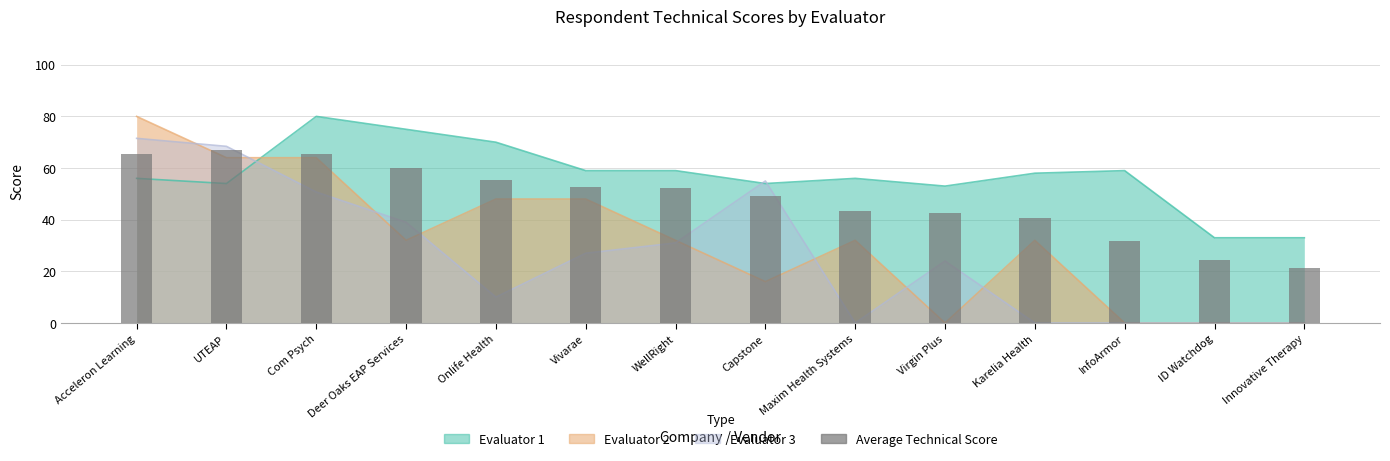

List the labels in order of value, largest first.

UTEAP, Acceleron Learning, Com Psych, Deer Oaks EAP Services, Onlife Health, Vivarae, WellRight, Capstone, Maxim Health Systems, Virgin Plus, Karelia Health, InfoArmor, ID Watchdog, Innovative Therapy